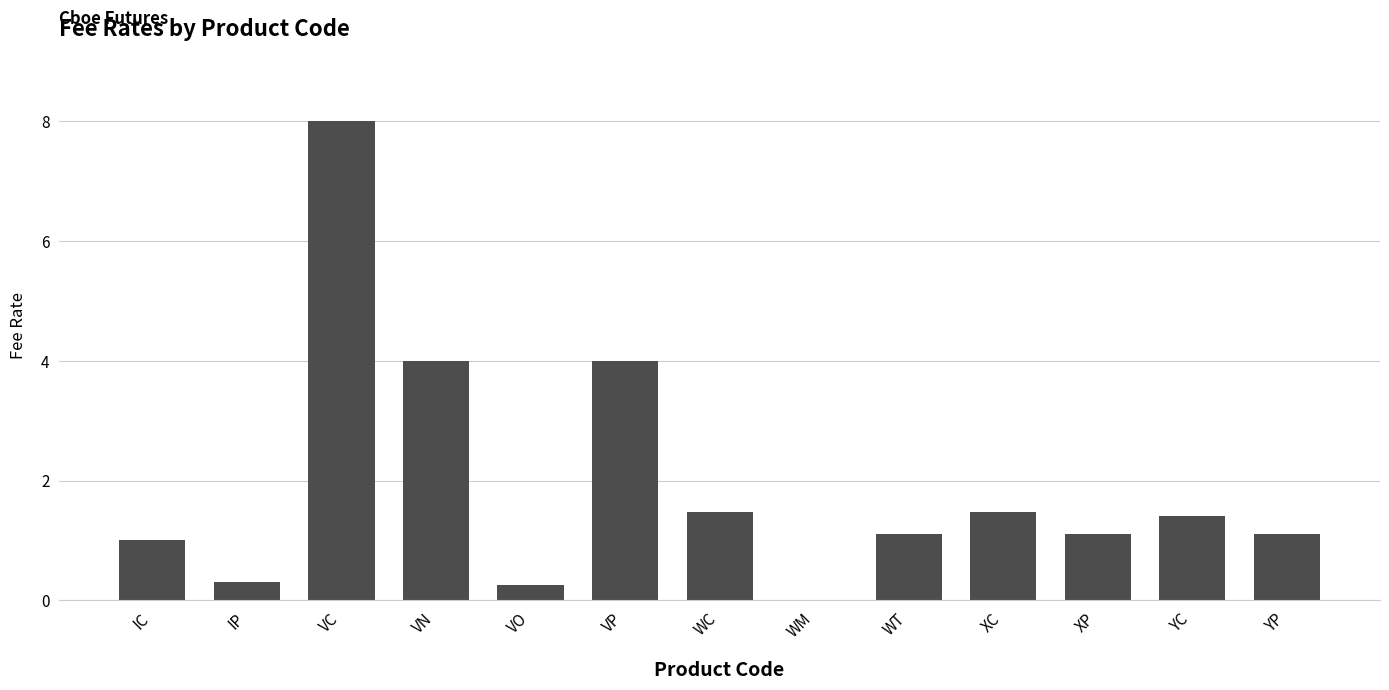

Are the bars horizontal?

No